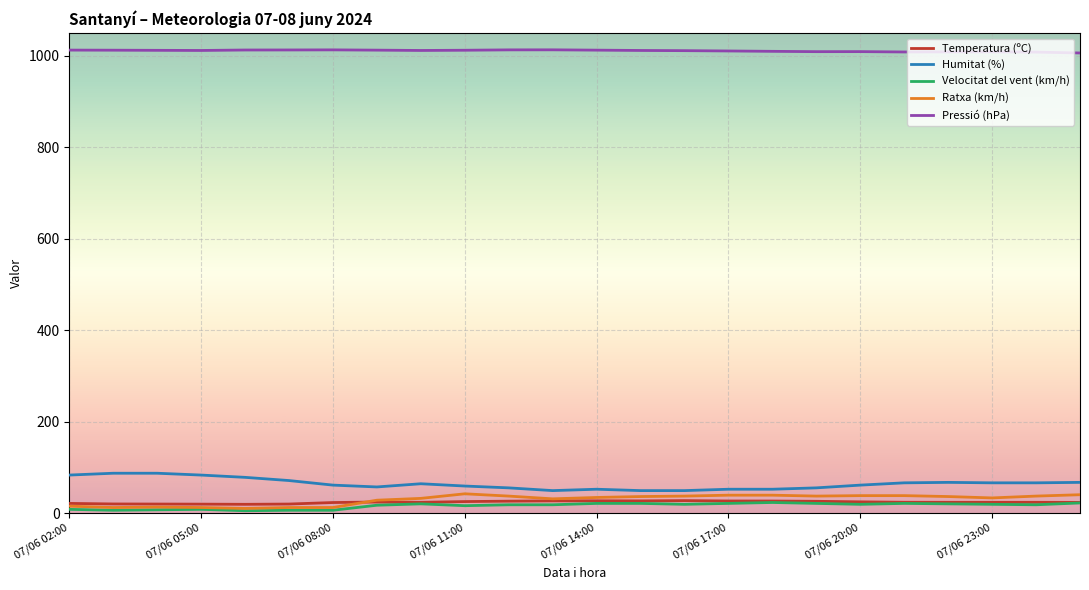

True or false: Pressió (hPa) and Velocitat del vent (km/h) cross at least once.

False